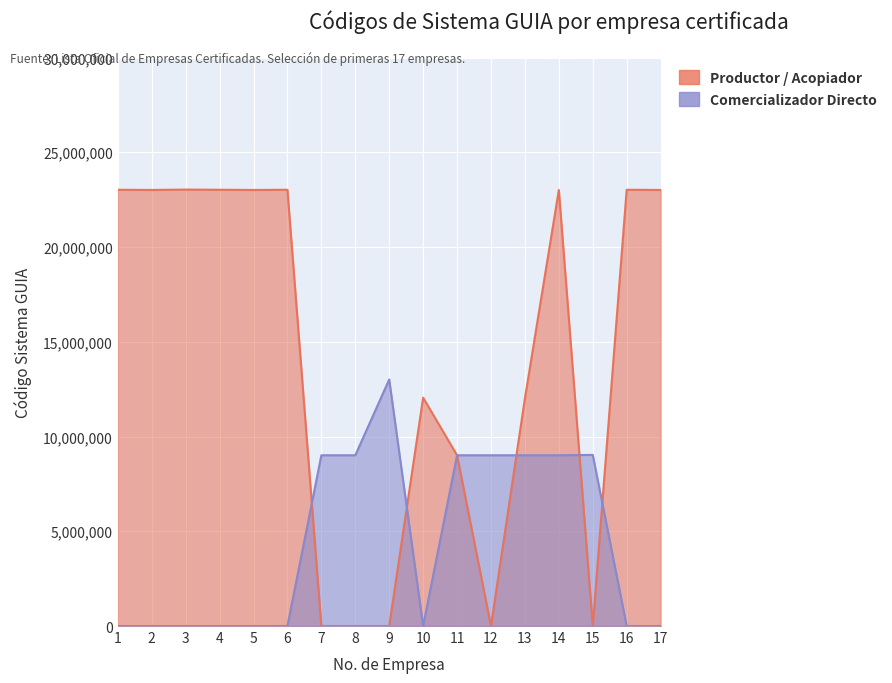

How many interior local valleys does the Productor / Acopiador series have?

4